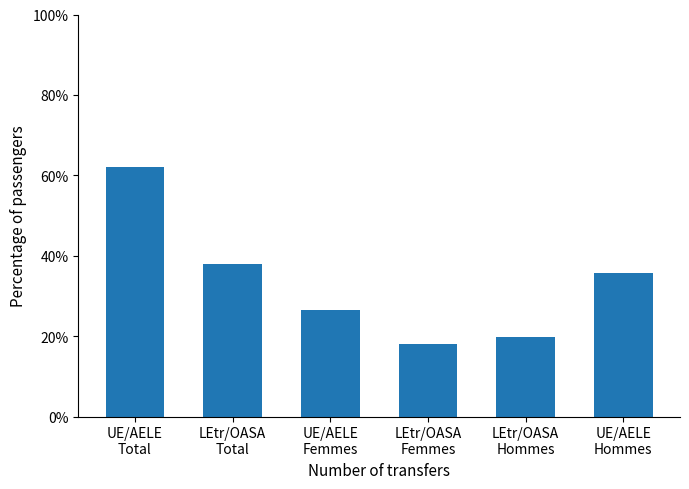

What is the difference between the values at UE/AELE
Femmes and UE/AELE
Total?

35.7